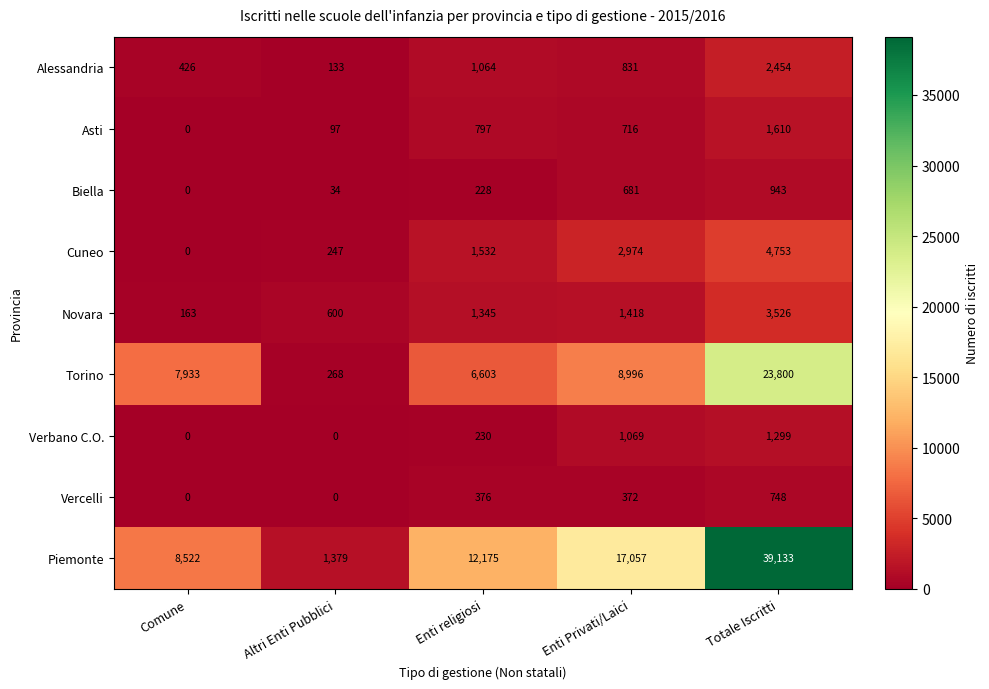

Is it true that Vercelli equals 748 at Totale Iscritti?

True